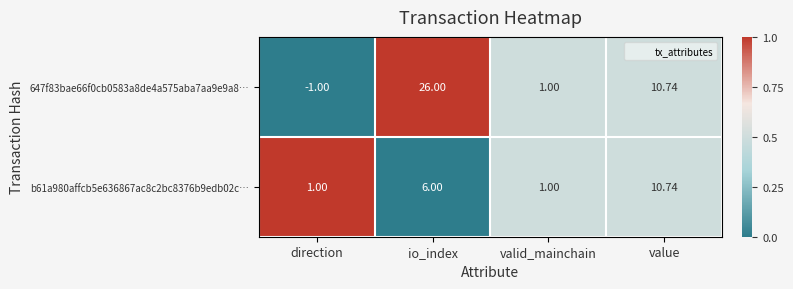

Is the value of 647f83bae66f0cb0583a8de4a575aba7aa9e9a8… at io_index greater than the value of b61a980affcb5e636867ac8c2bc8376b9edb02c… at direction?

Yes